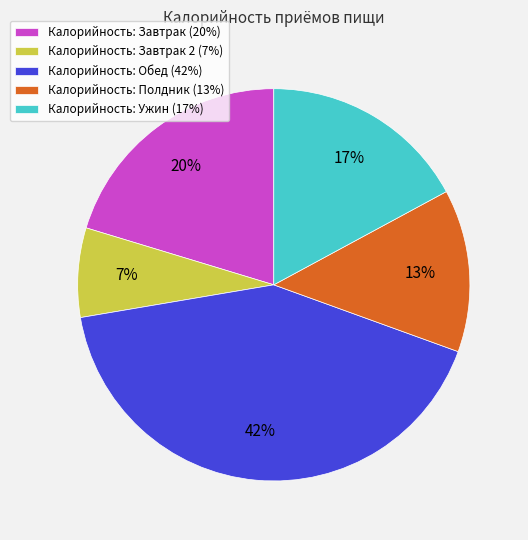

Does any single category account for the majority?

No